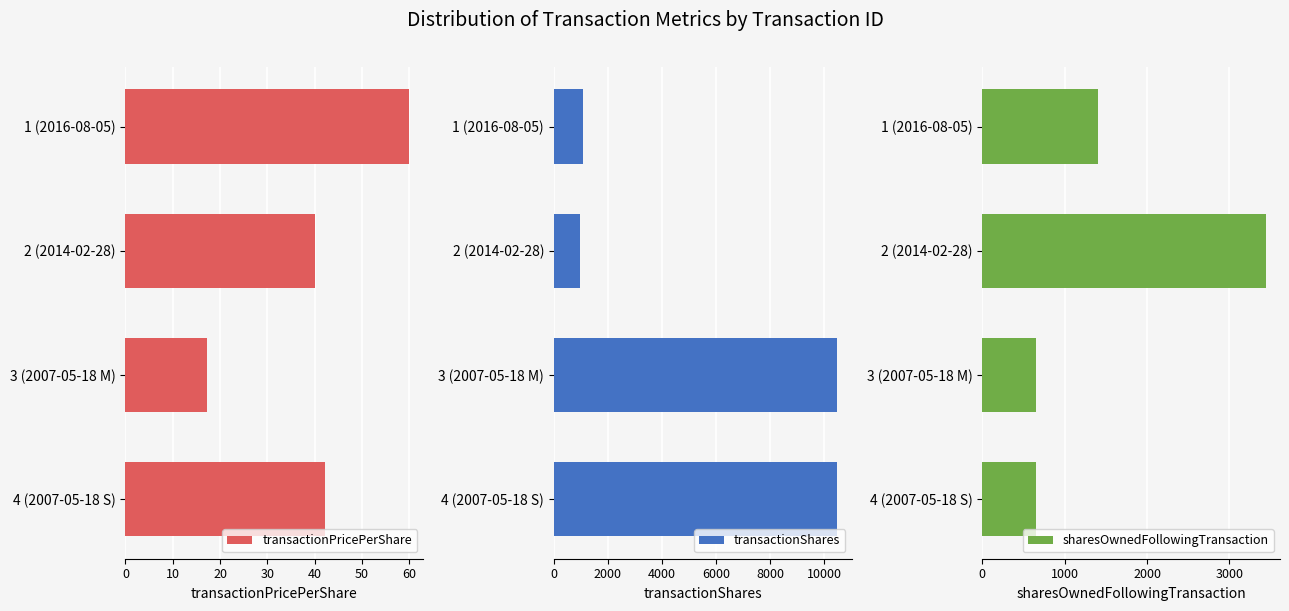

The transactionPricePerShare series shows 17.3 at 3 (2007-05-18 M). True or false?

True